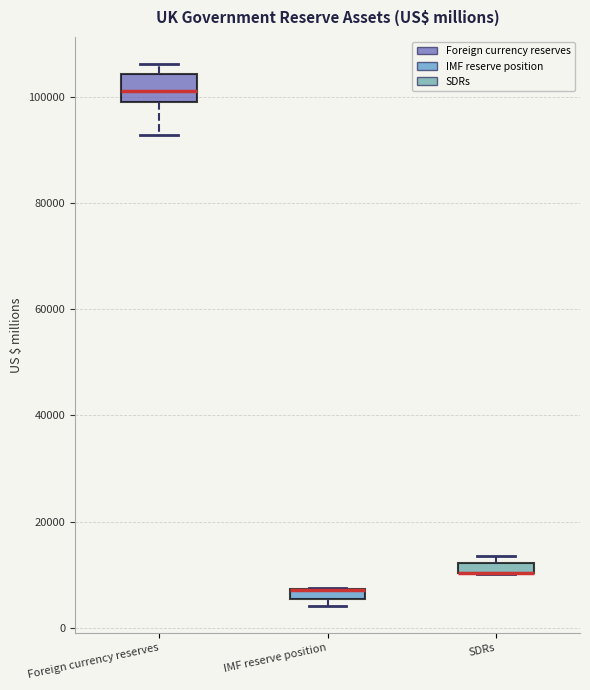

Which box is the tallest, from its lower edge to its upper edge?

Foreign currency reserves